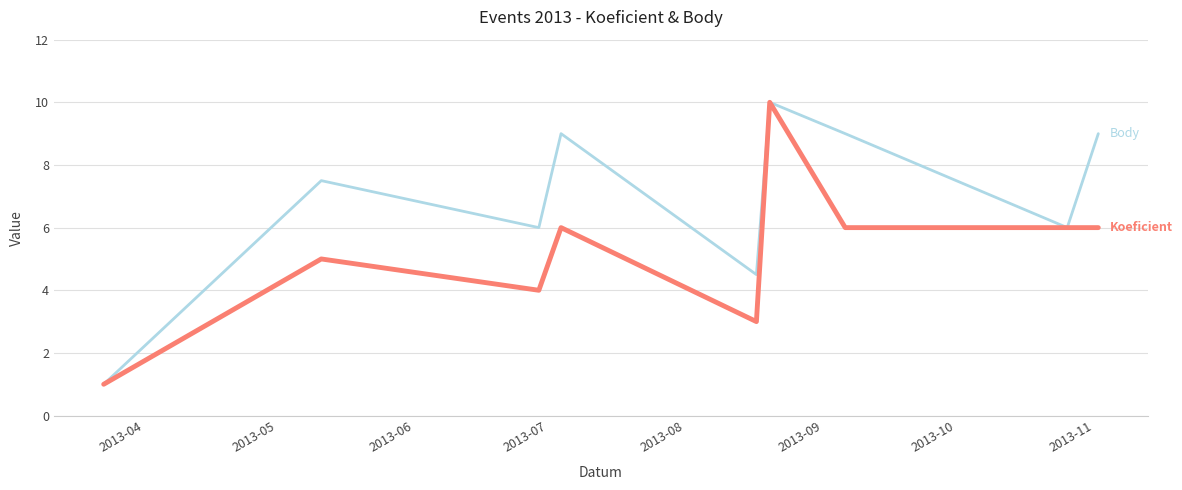

What is the smallest value displayed?

1.0